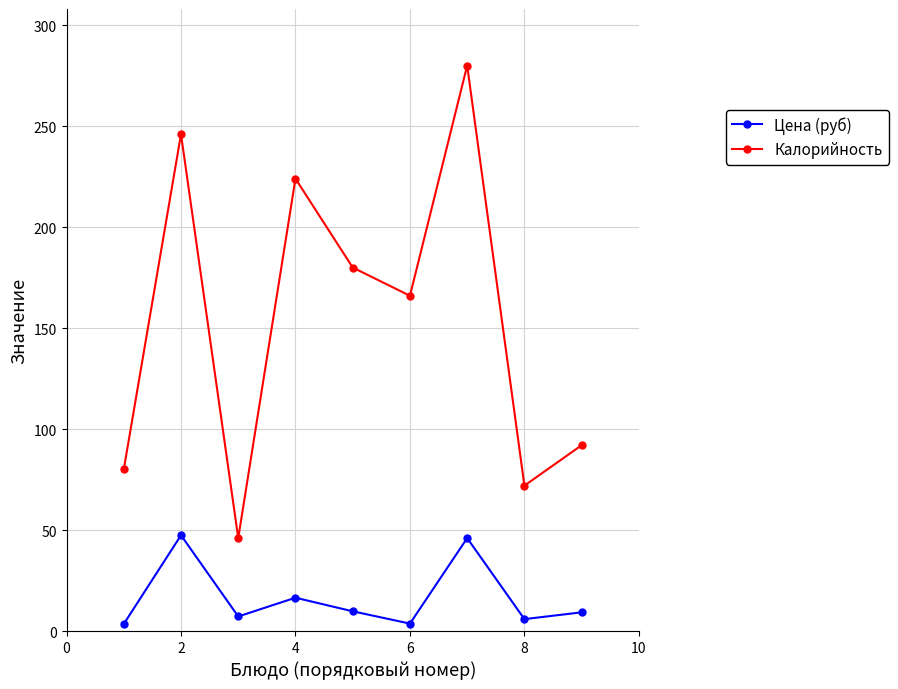

How many values in the Цена (руб) series exceed 9?

5